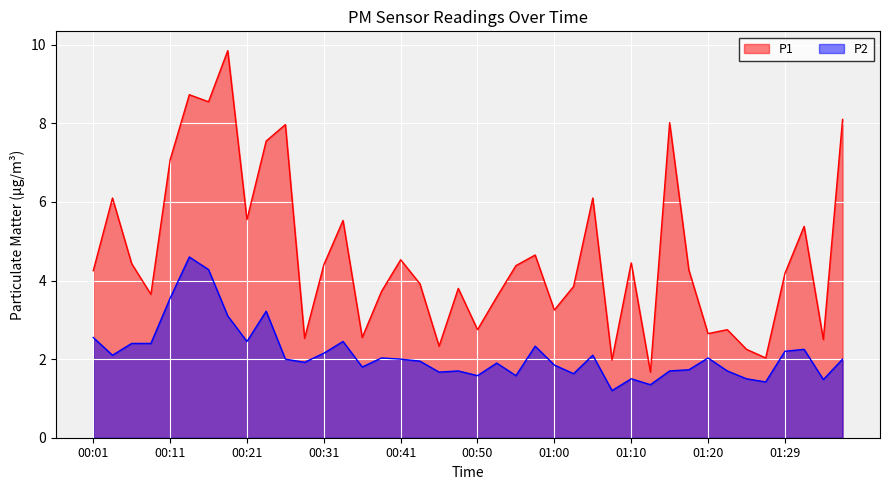

How many lines are shown in the chart?

2